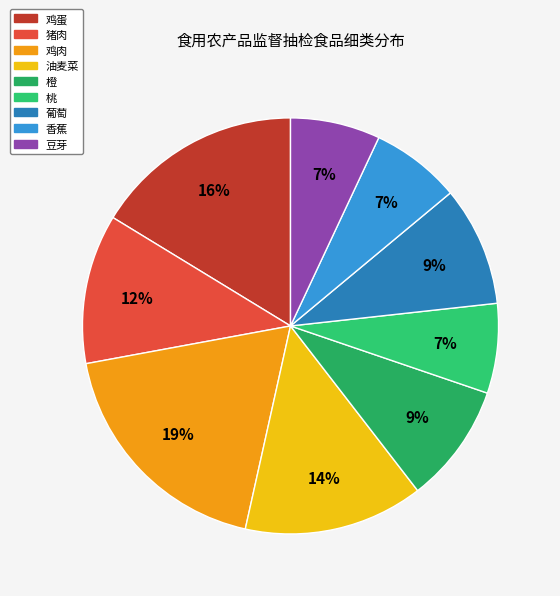

Do 橙 and 葡萄 together represent more than half of the pie?

No